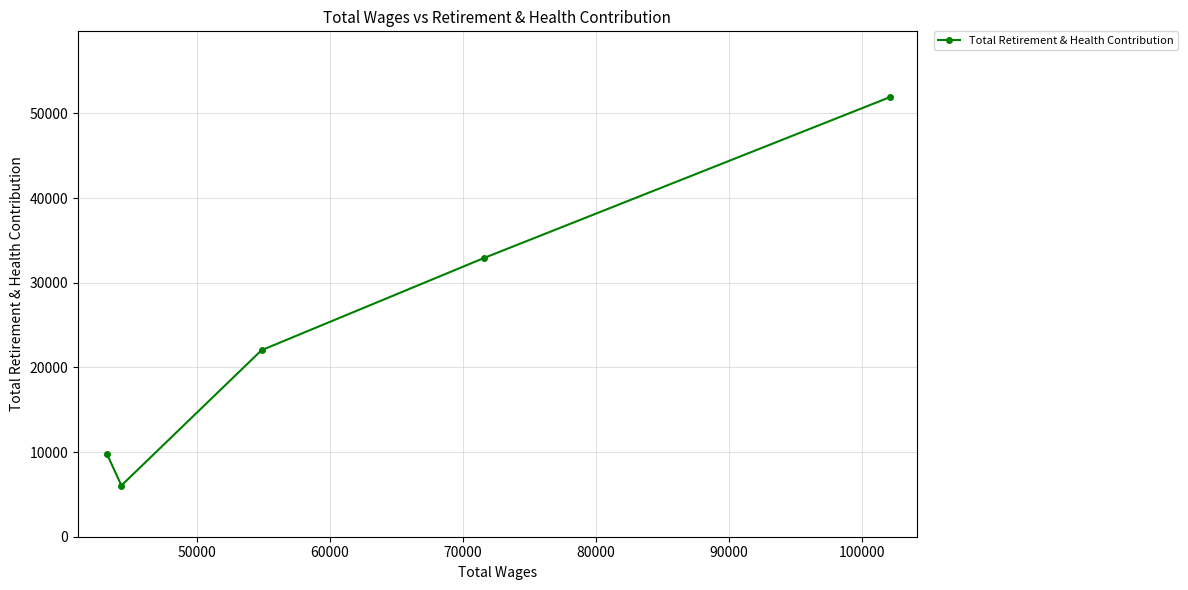

True or false: there are more than 0 points higher than both neighbors.

False